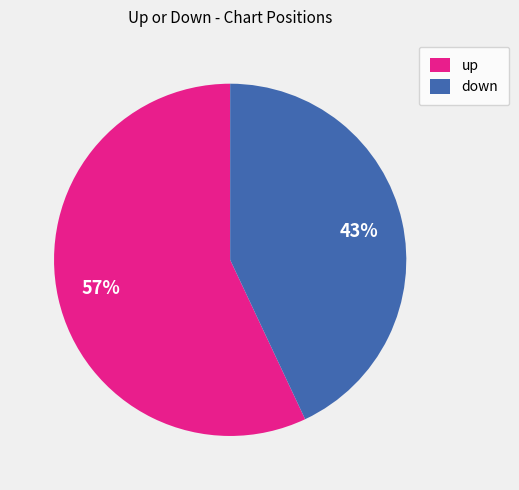

How many slices are in this pie chart?

2